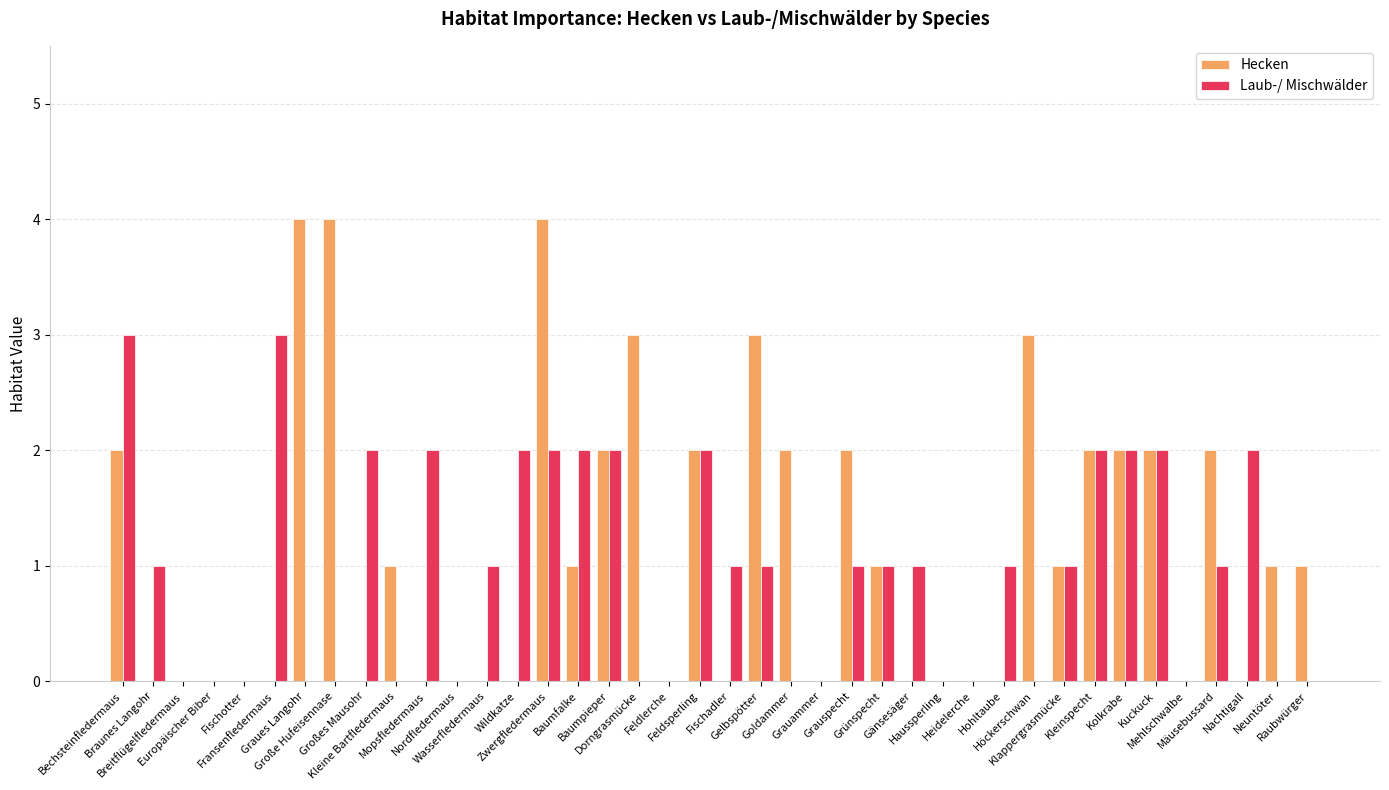

How many groups of bars are there?

40